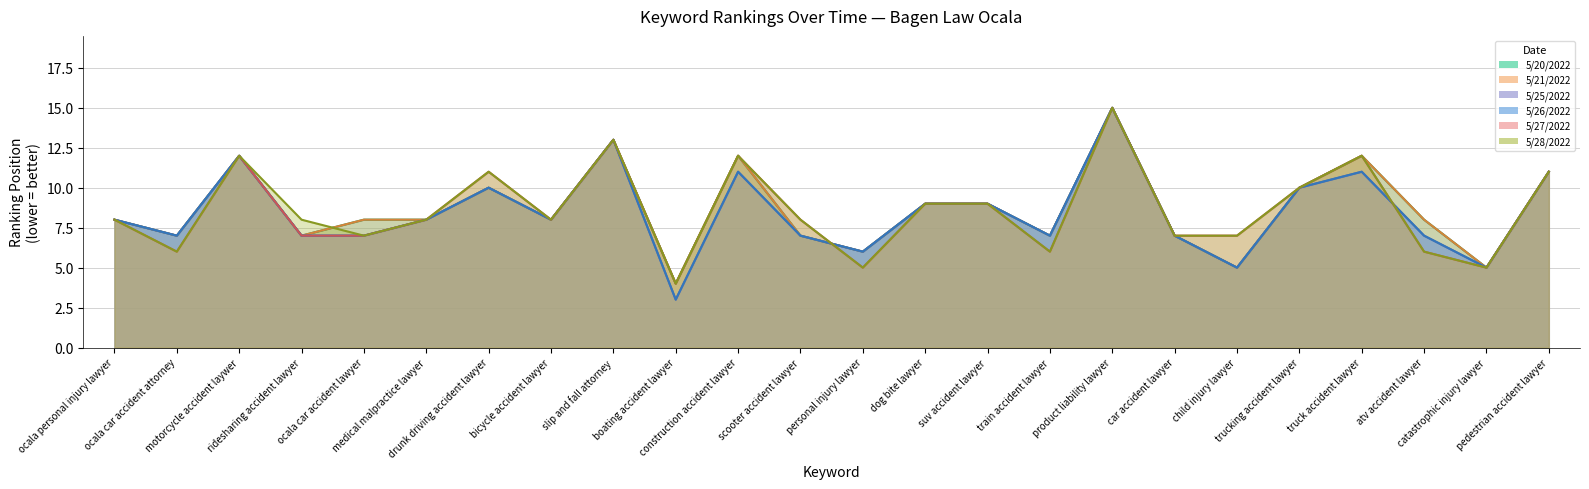

True or false: 5/20/2022 has more than 0 points higher than both neighbors.

True